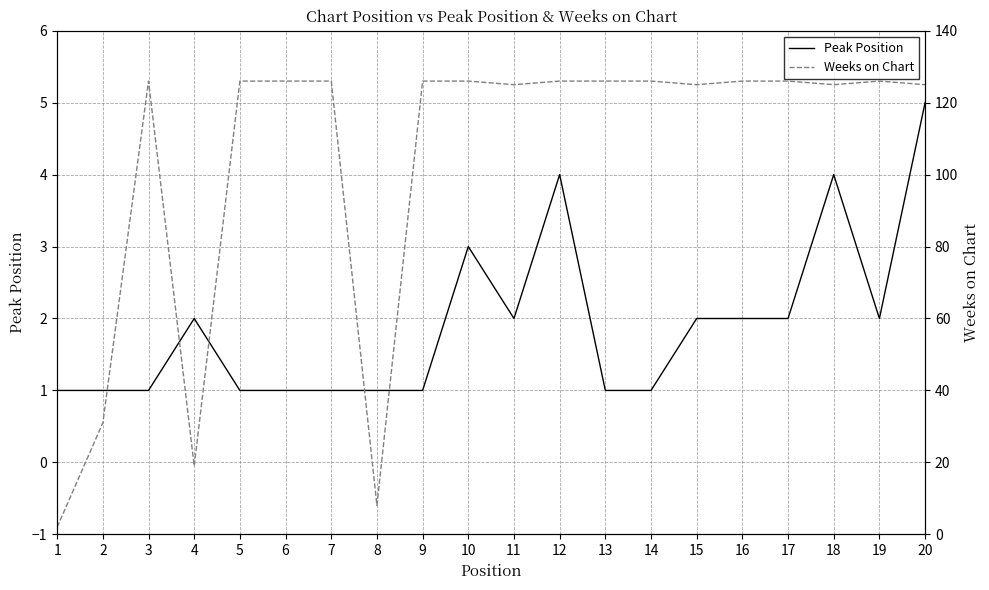

The Peak Position series shows 2 at 17. True or false?

True